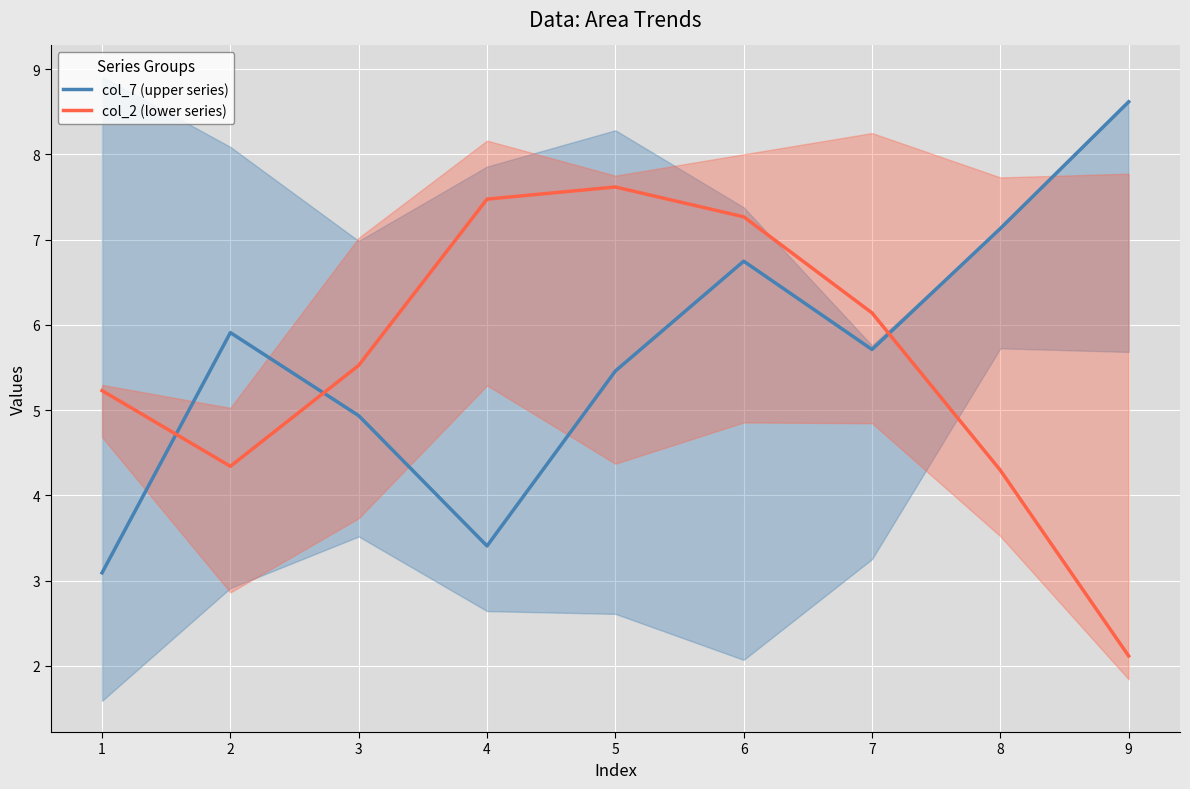

How many values in the col_7 (upper series) series are below 5?

3